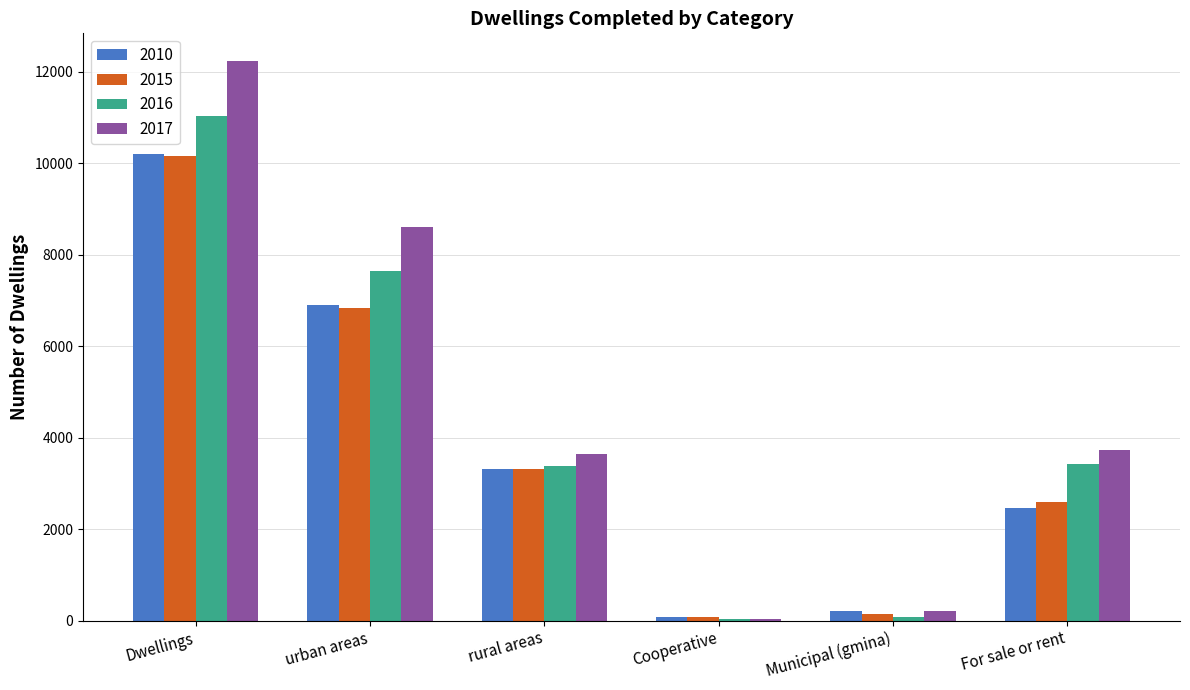

What is the maximum value for 2010?

10202